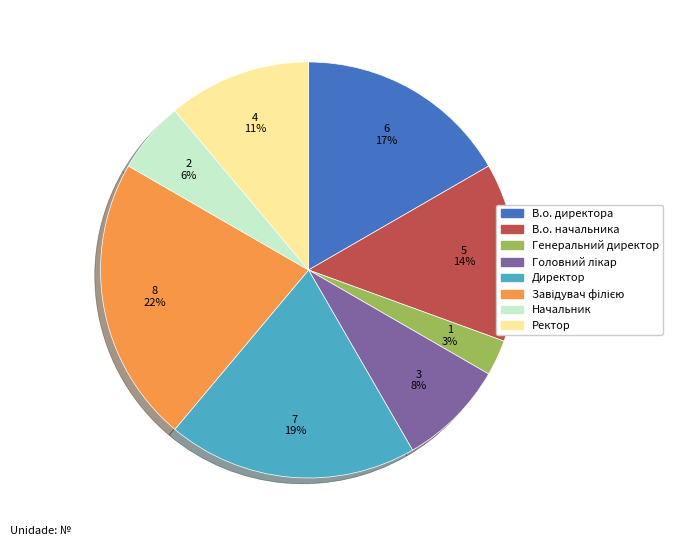

How many segments does this pie chart have?

8